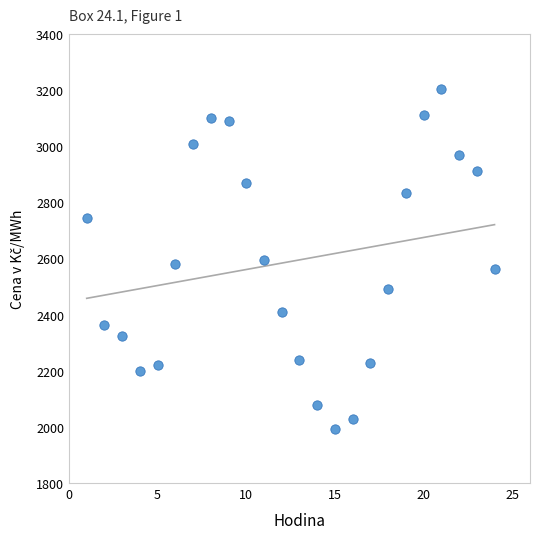

What is the range of X values (max minus min)?

23.0